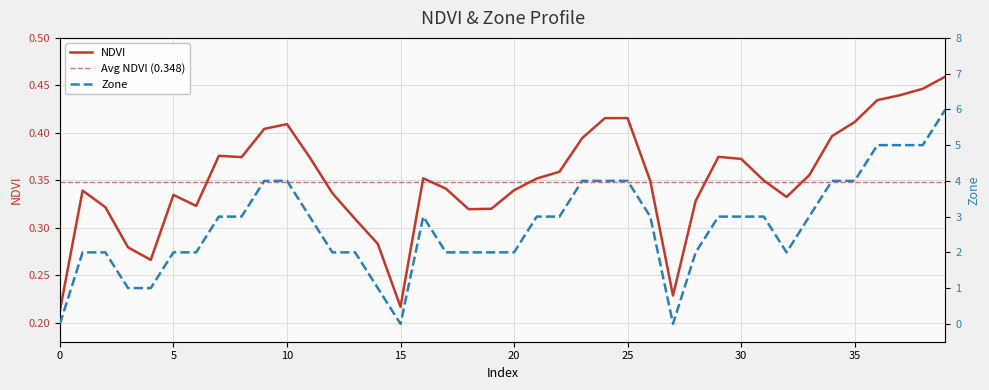

Read the NDVI value at 9.

0.4